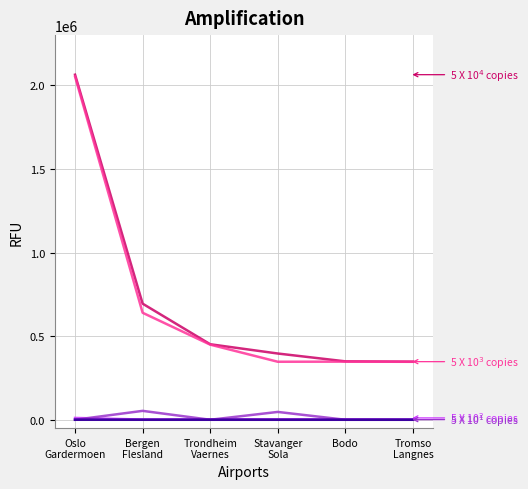

How many lines are shown in the chart?

6